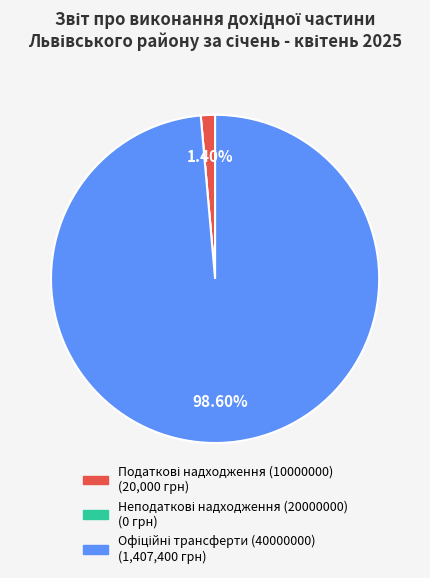

Does any single category account for the majority?

Yes